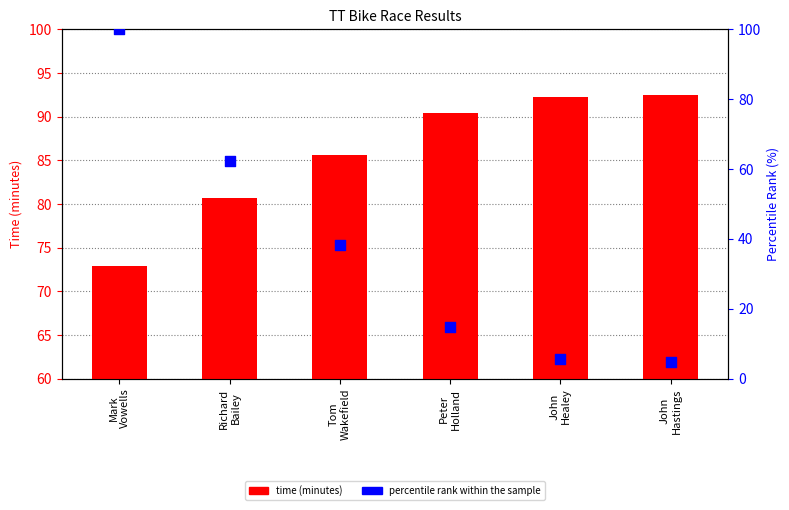

At how many categories does at least one series exceed 71?

6